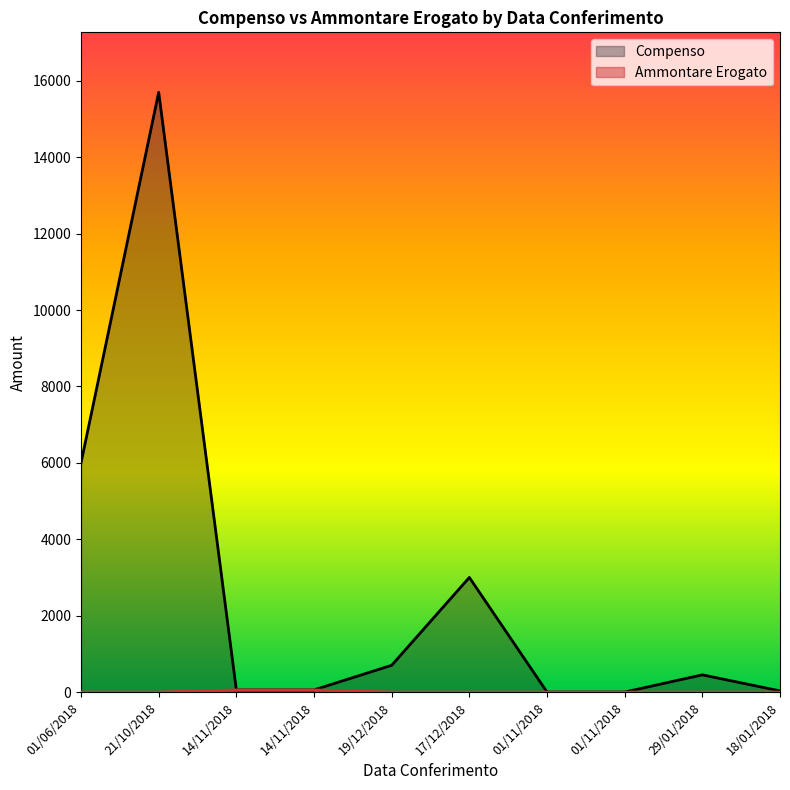

True or false: Compenso and Ammontare Erogato intersect in this chart.

False